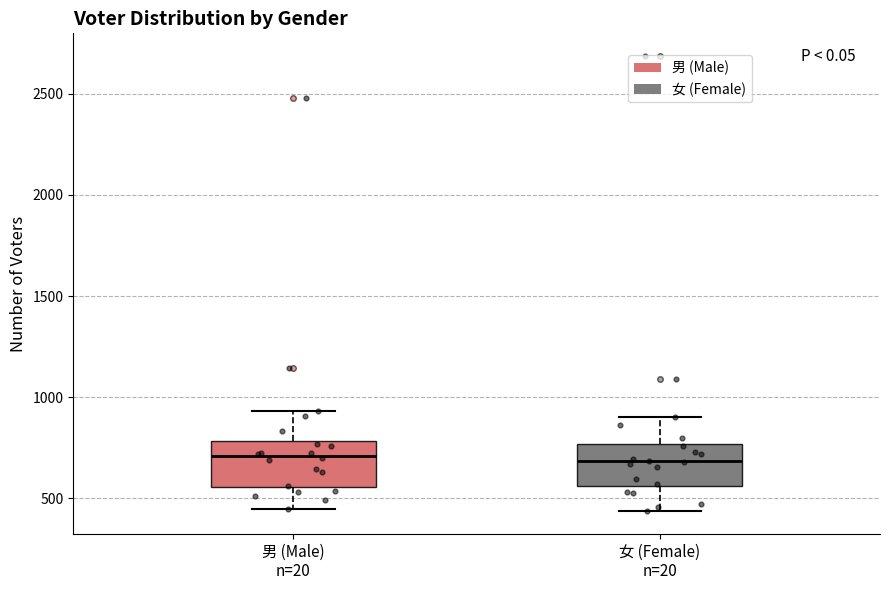

Reading left to right, transcribe this box plot: for each box, give where its median line is, the range the box spans, and where its two whiskers end, as read against the y-axis. The values are not printed on the chart, so give them approximately, as read against the axis.

男 (Male) n=20: median 700, box 550 to 800, whiskers 450 to 950
女 (Female) n=20: median 700, box 550 to 750, whiskers 450 to 900